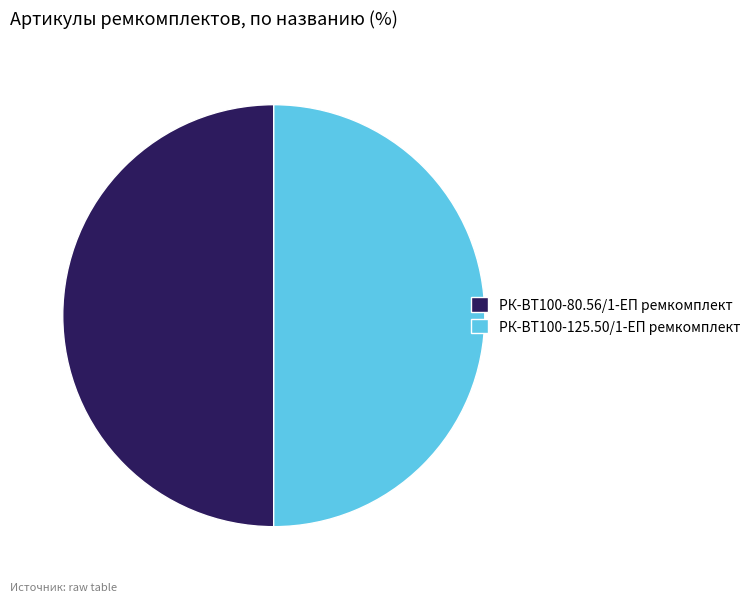

The РК-ВТ100-125.50/1-ЕП ремкомплект slice represents 39% of the pie. True or false?

False